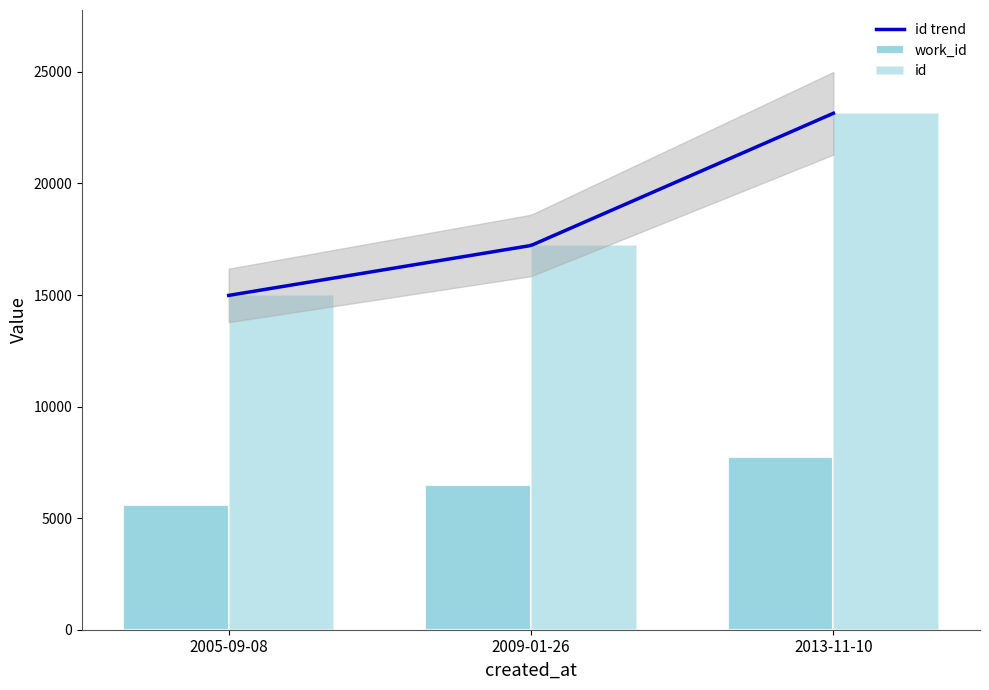

Which series has the largest total across all categories?

id